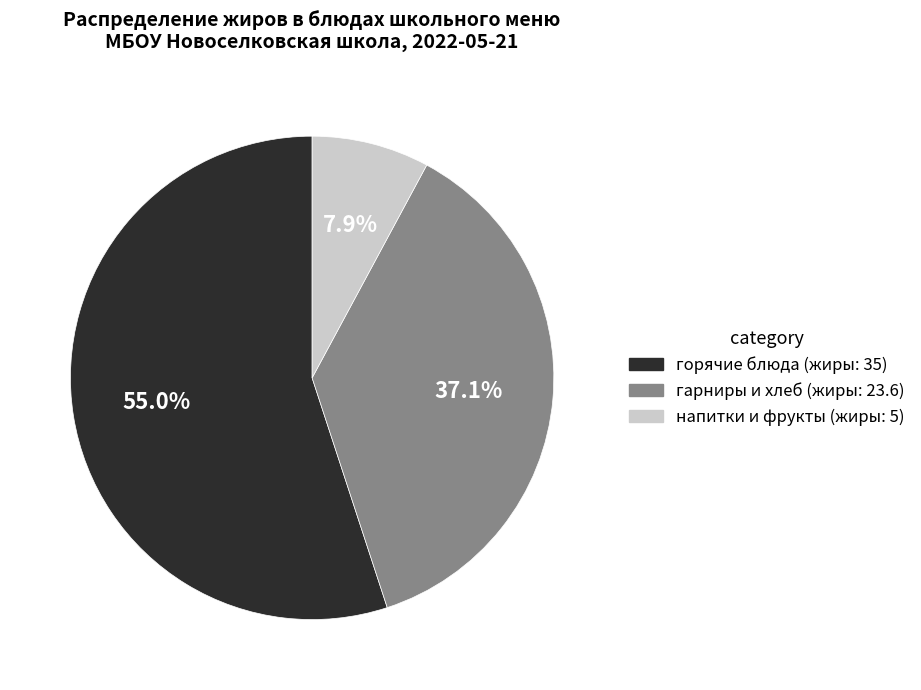

Is there any slice that represents more than half of the pie?

Yes